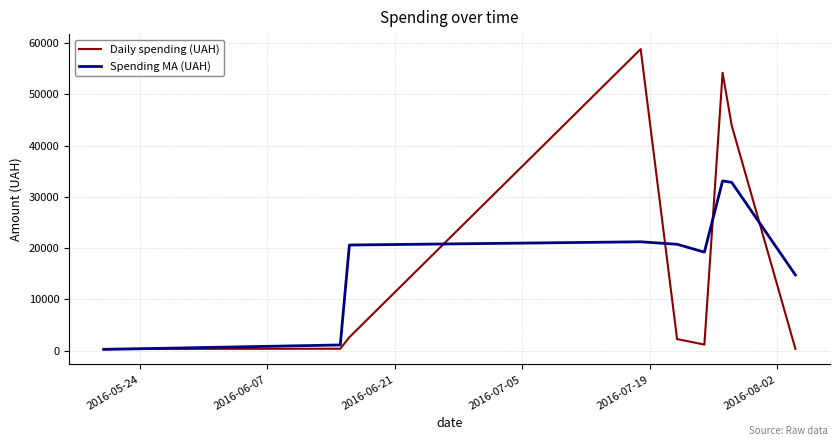

Which series has the largest range (max minus min)?

Daily spending (UAH)